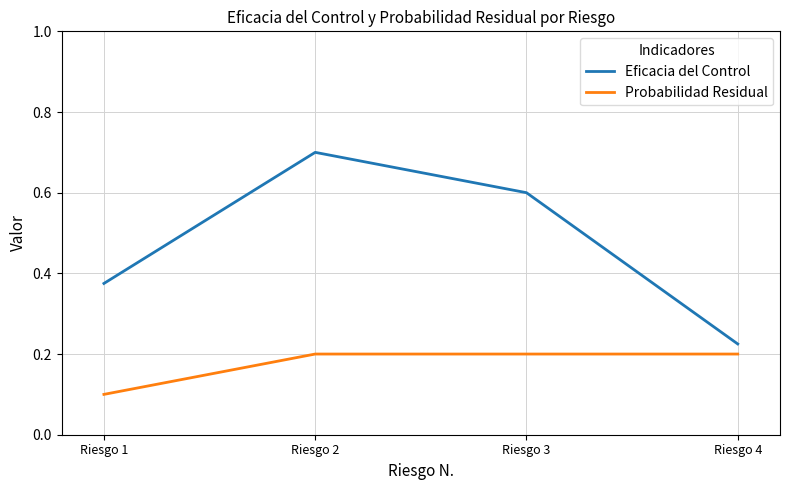

Is it true that Probabilidad Residual equals 0.2 at Riesgo 4?

True